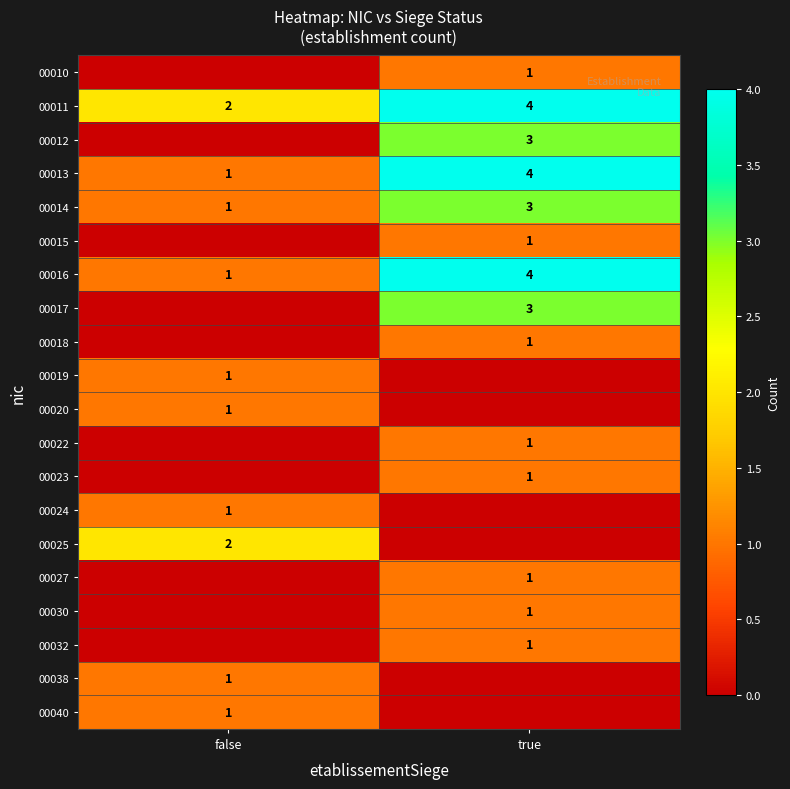

What is the sum of the 00016 values at false and true?

5